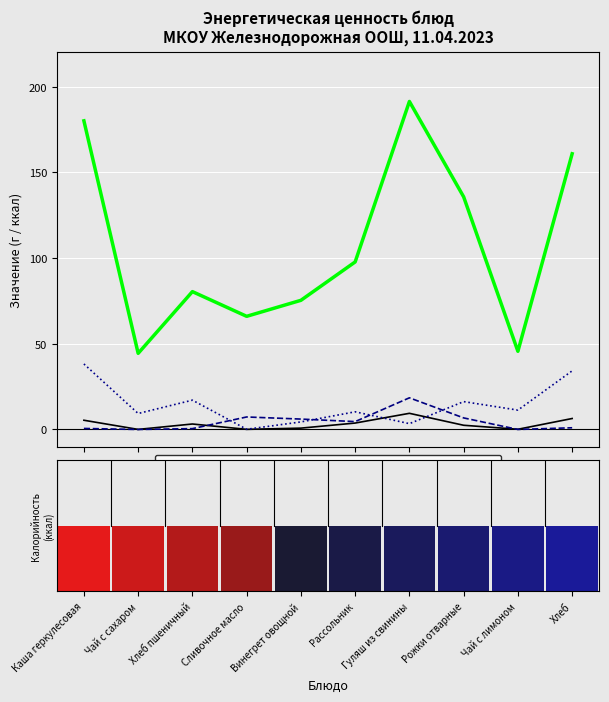

What is the value of the Углеводы bar at the 6th from the left?

10.3